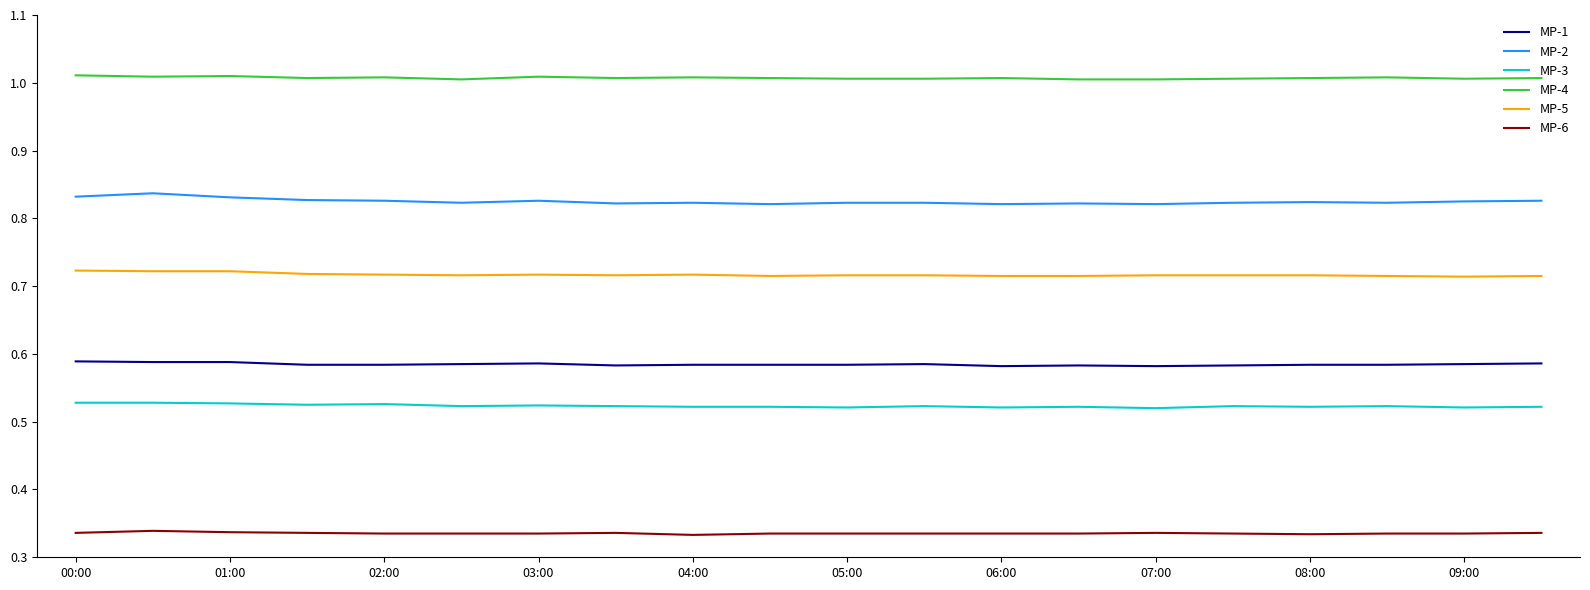

Which series has the largest total across all categories?

MP-4